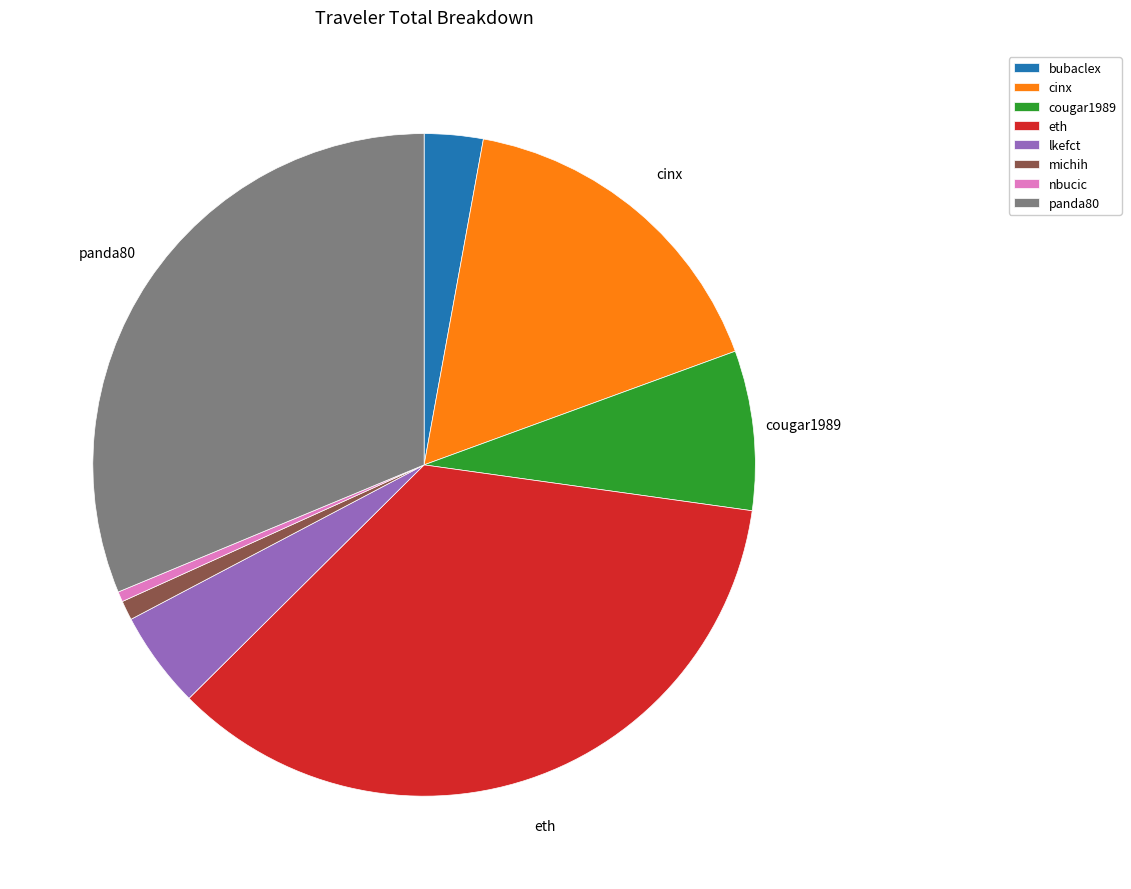

Do eth and bubaclex together represent more than half of the pie?

No